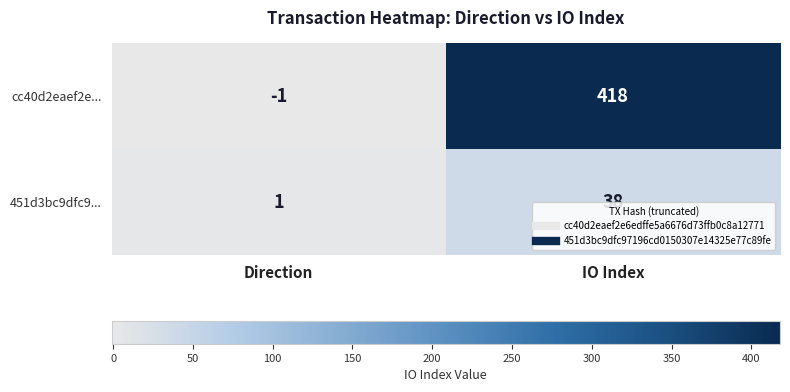

What is the sum of all 451d3bc9dfc9... values?

39